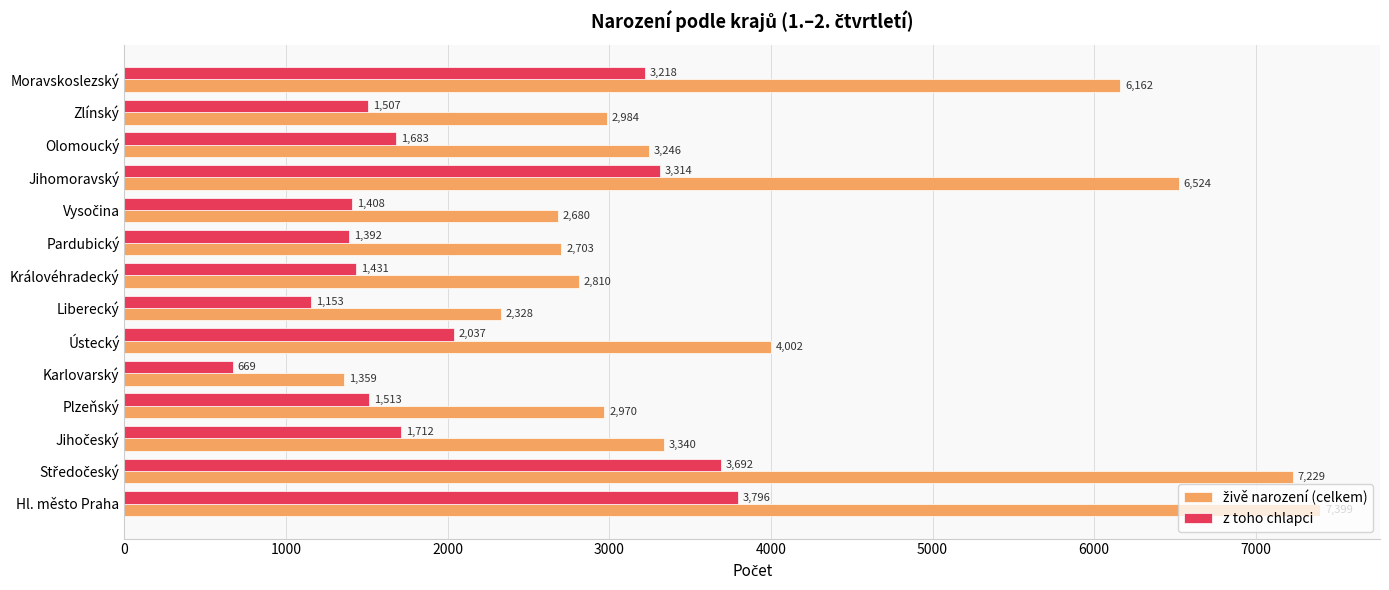

What is the spread (max minus min) of values at Ústecký?

1965